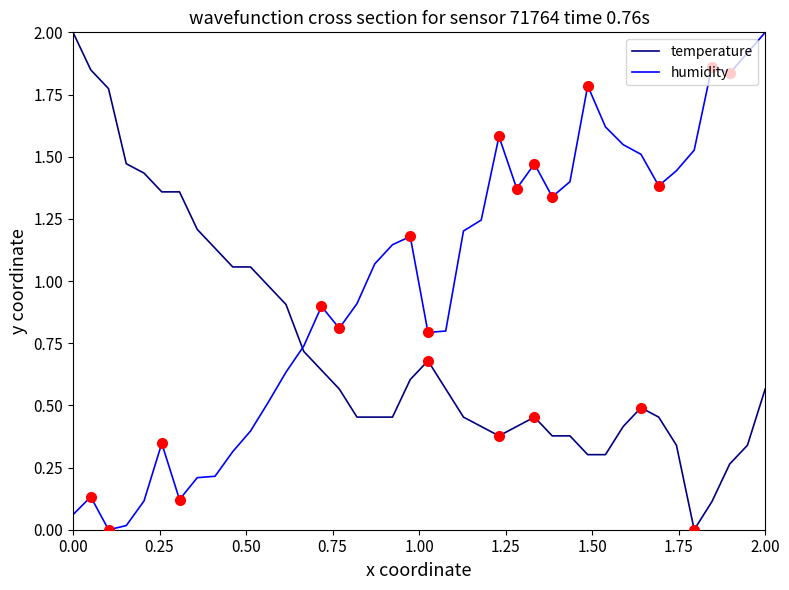

How many times do temperature and humidity cross each other?

1